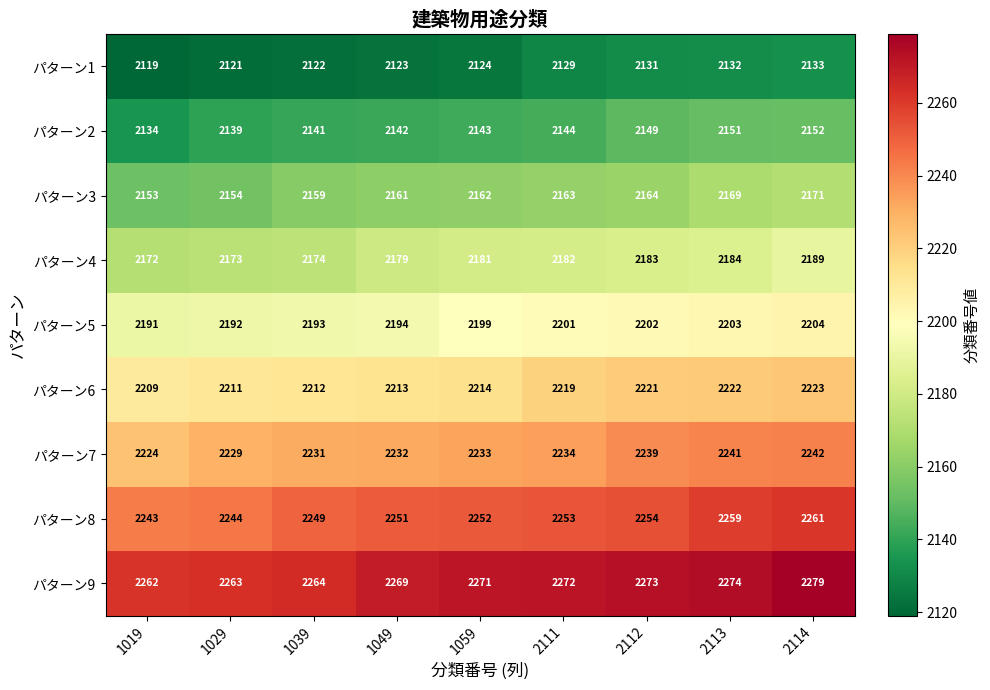

What is the sum of the パターン7 values at 1019 and 1039?

4455